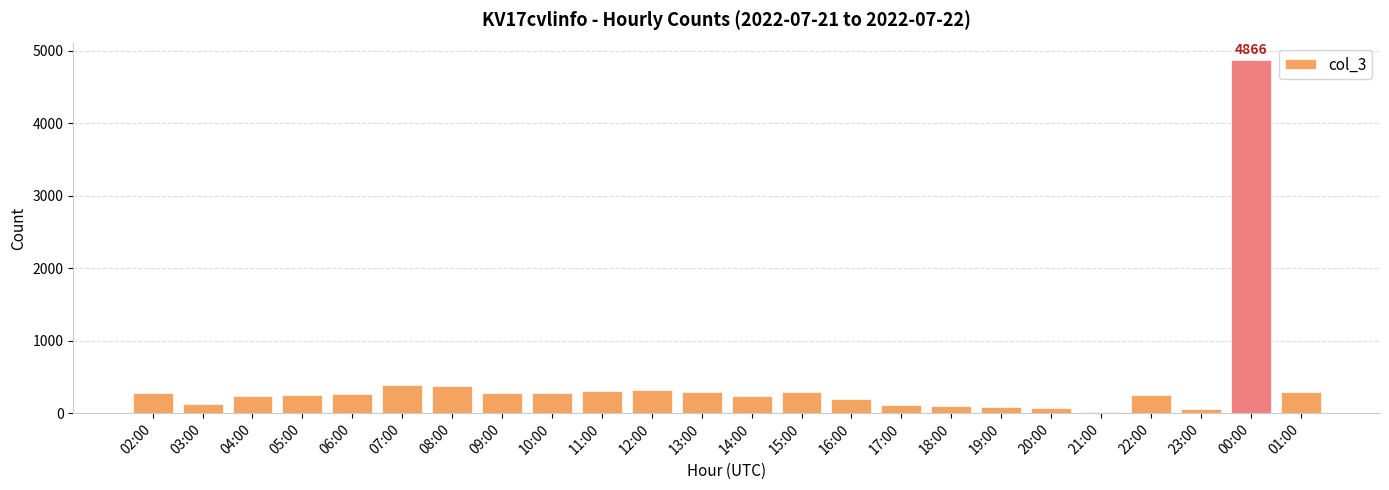

What is the difference between the maximum and minimum values?

4847